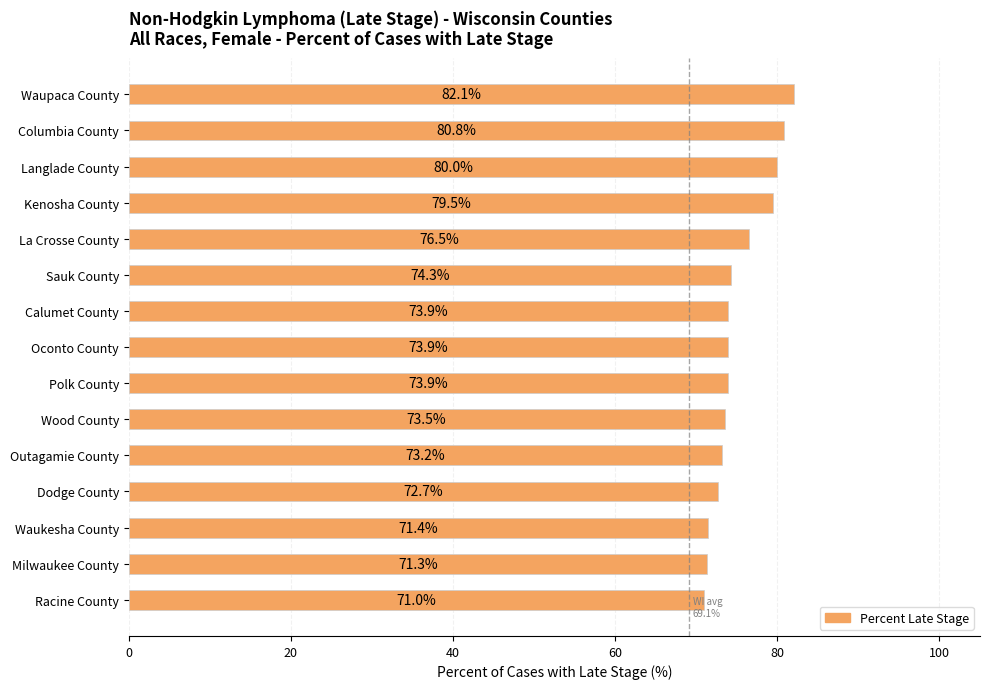

What is the difference between the maximum and minimum values?

11.1